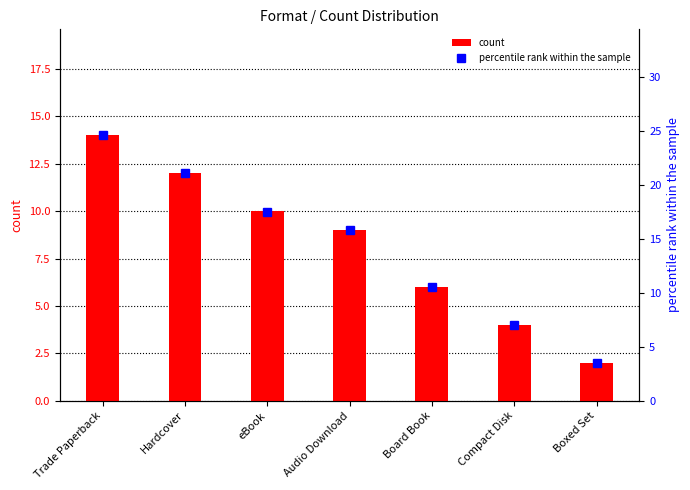

Reading right to left, extract all data points from this chart.

count: Boxed Set=2.0	Compact Disk=4.0	Board Book=6.0	Audio Download=9.0	eBook=10.0	Hardcover=12.0	Trade Paperback=14.0
percentile rank within the sample: Boxed Set=3.5	Compact Disk=7.0	Board Book=10.5	Audio Download=15.8	eBook=17.5	Hardcover=21.1	Trade Paperback=24.6